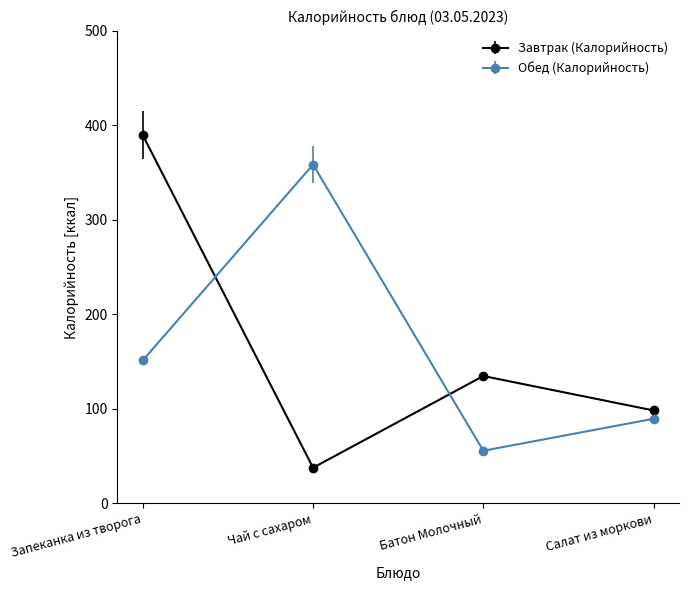

At which category does the chart reach its minimum across all series?

Чай с сахаром